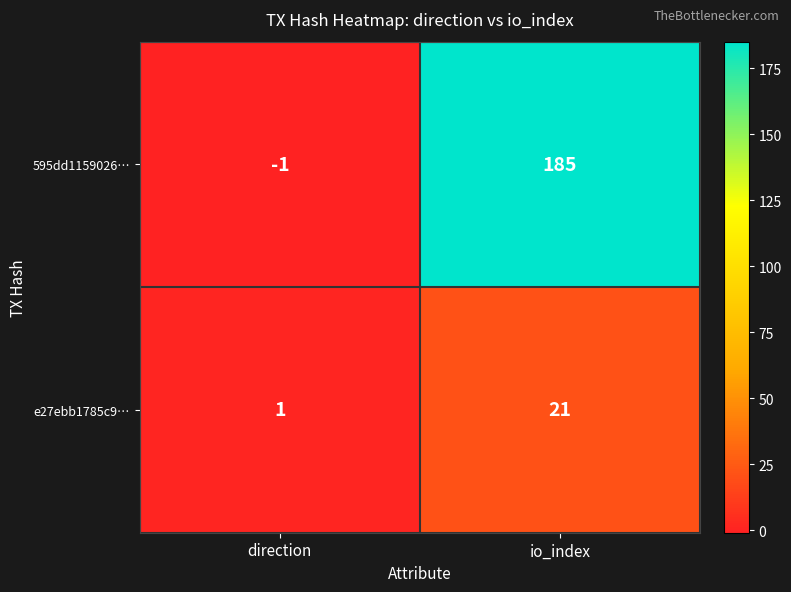

What is the spread (max minus min) of values at io_index?

164